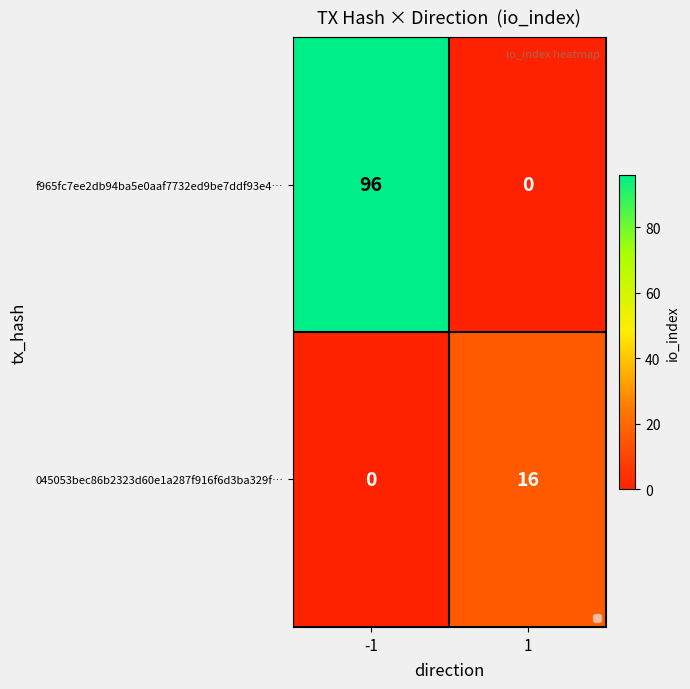

List the labels in order of value, smallest first.

-1, 1